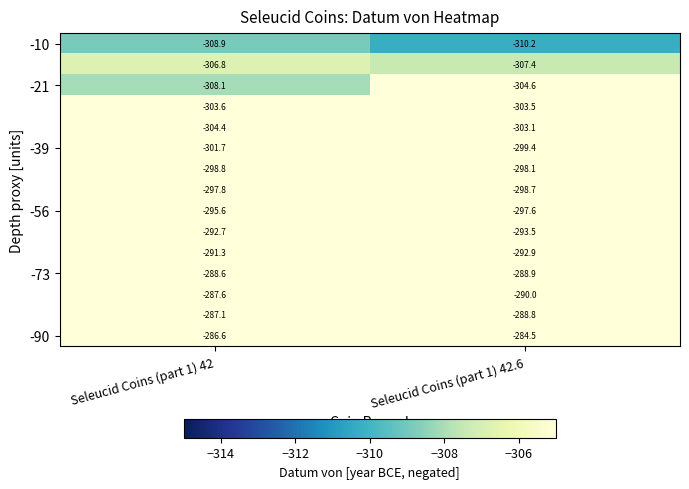

What is the total value across all series at Seleucid Coins (part 1) 42.6?

-4461.2